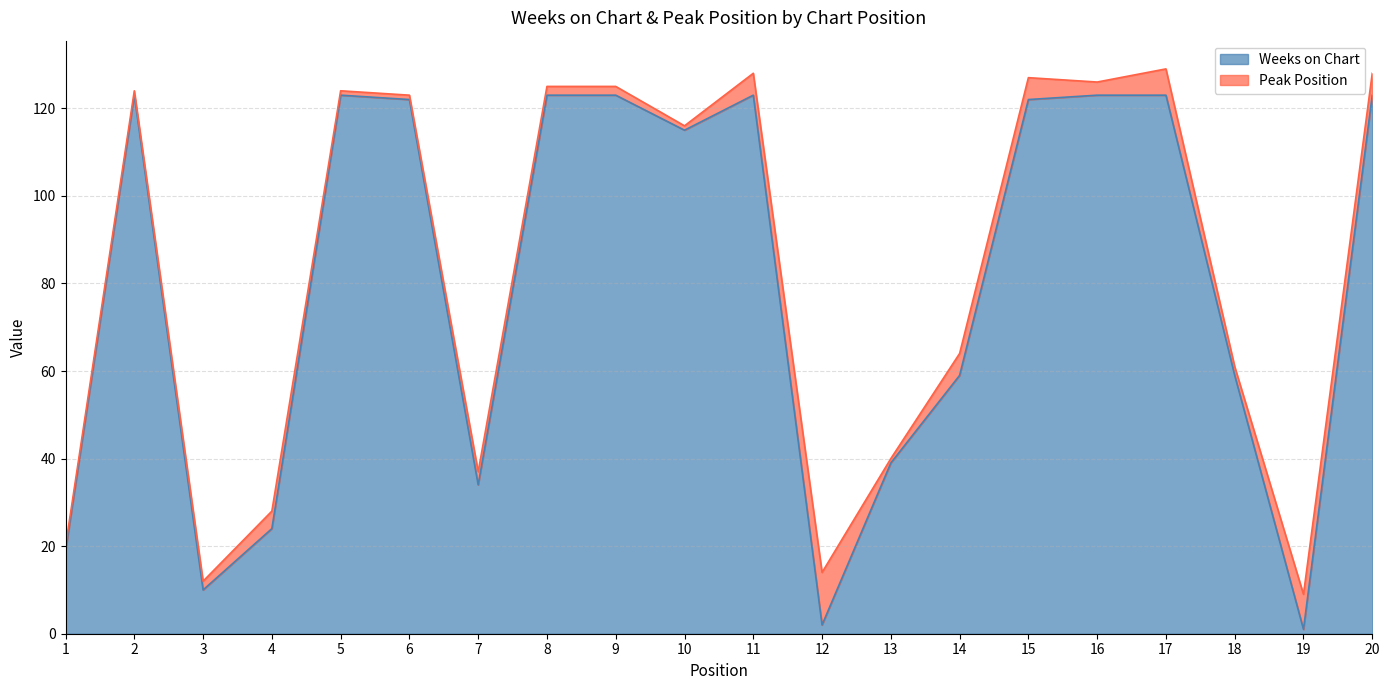

What is the value of the 2nd point from the left?

123